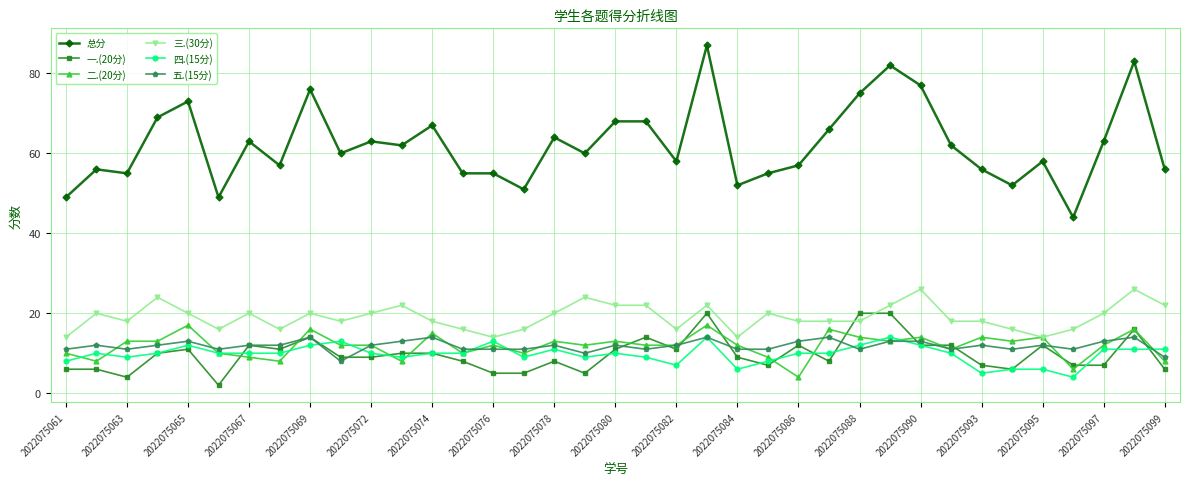

Which series has the largest total across all categories?

总分